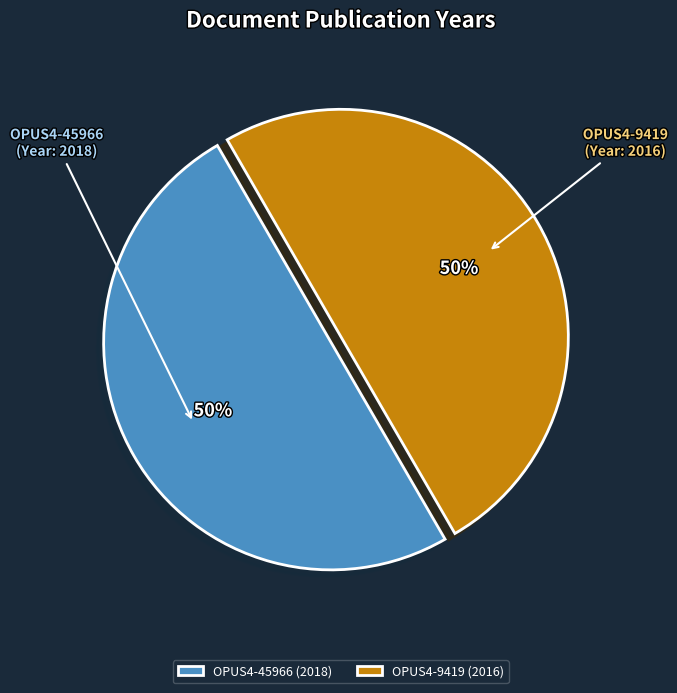

To the nearest percent, what is the combined percentage of OPUS4-9419 and OPUS4-45966?

100%